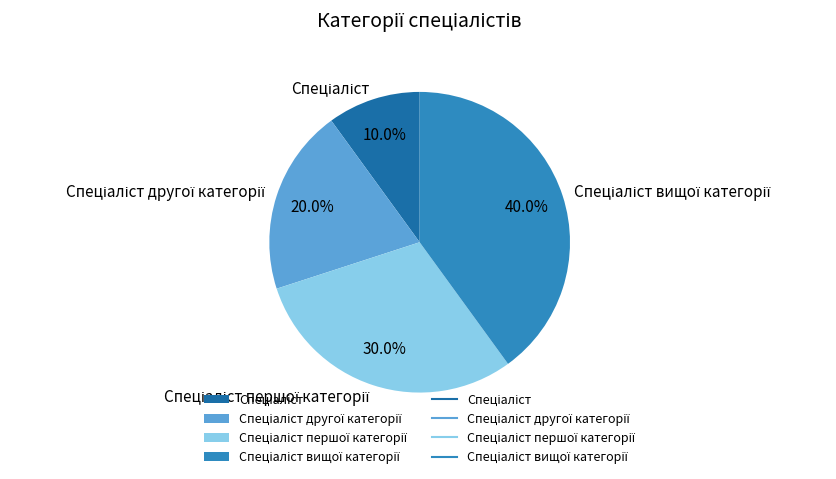

Does any single category account for the majority?

No